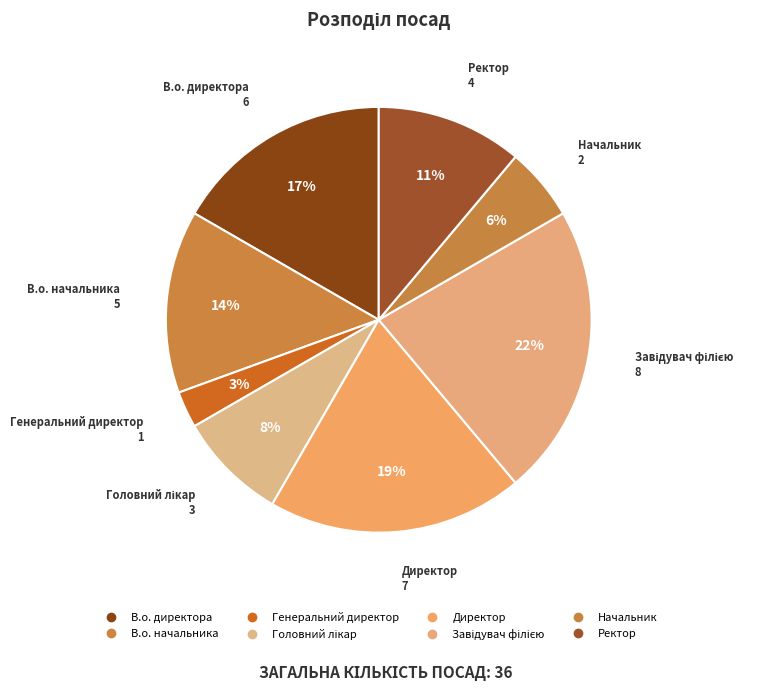

What percentage do Головний лікар and Генеральний директор together represent?

11.1%